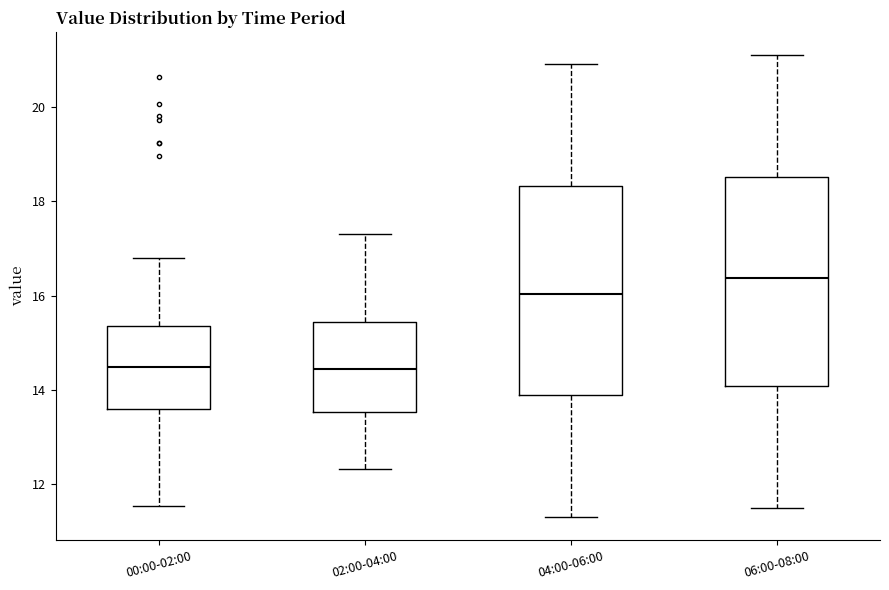

Reading left to right, transcribe this box plot: for each box, give where its median line is, the range the box spans, and where its two whiskers end, as read against the y-axis. The values are not printed on the chart, so give them approximately, as read against the axis.

00:00-02:00: median 14.4, box 13.6 to 15.4, whiskers 11.6 to 16.8
02:00-04:00: median 14.4, box 13.6 to 15.4, whiskers 12.4 to 17.4
04:00-06:00: median 16.0, box 13.8 to 18.4, whiskers 11.4 to 21.0
06:00-08:00: median 16.4, box 14.0 to 18.6, whiskers 11.6 to 21.2